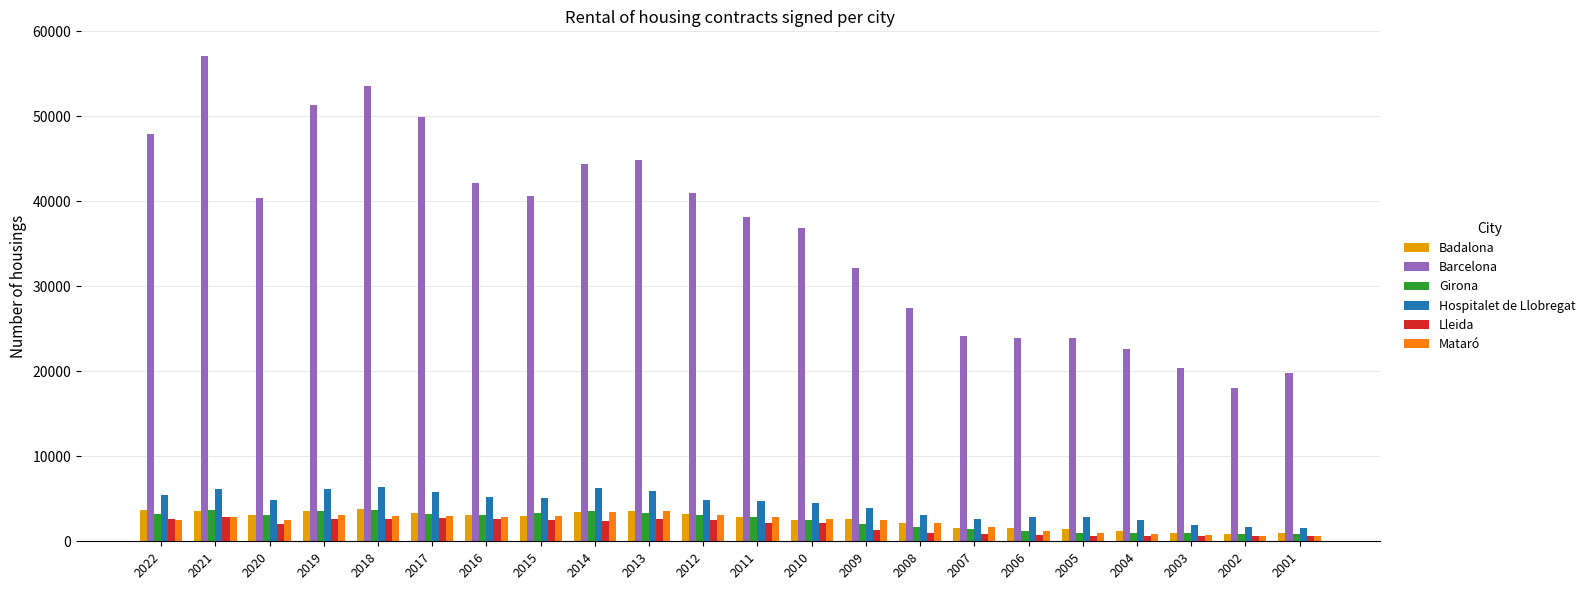

The value of Girona at 2022 is 5182. True or false?

False